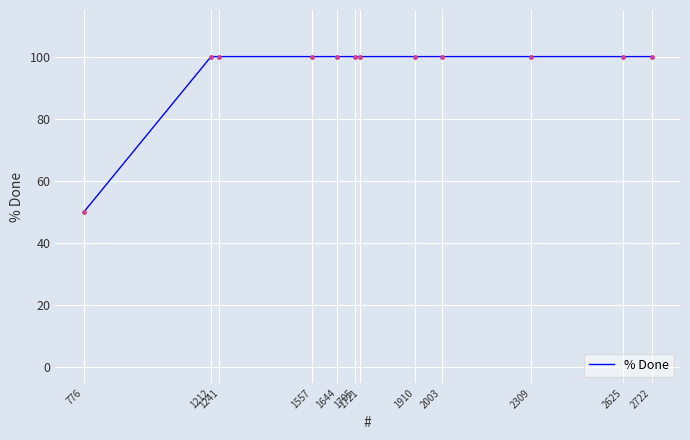

The chart shows a value of 100 at 1644. True or false?

True